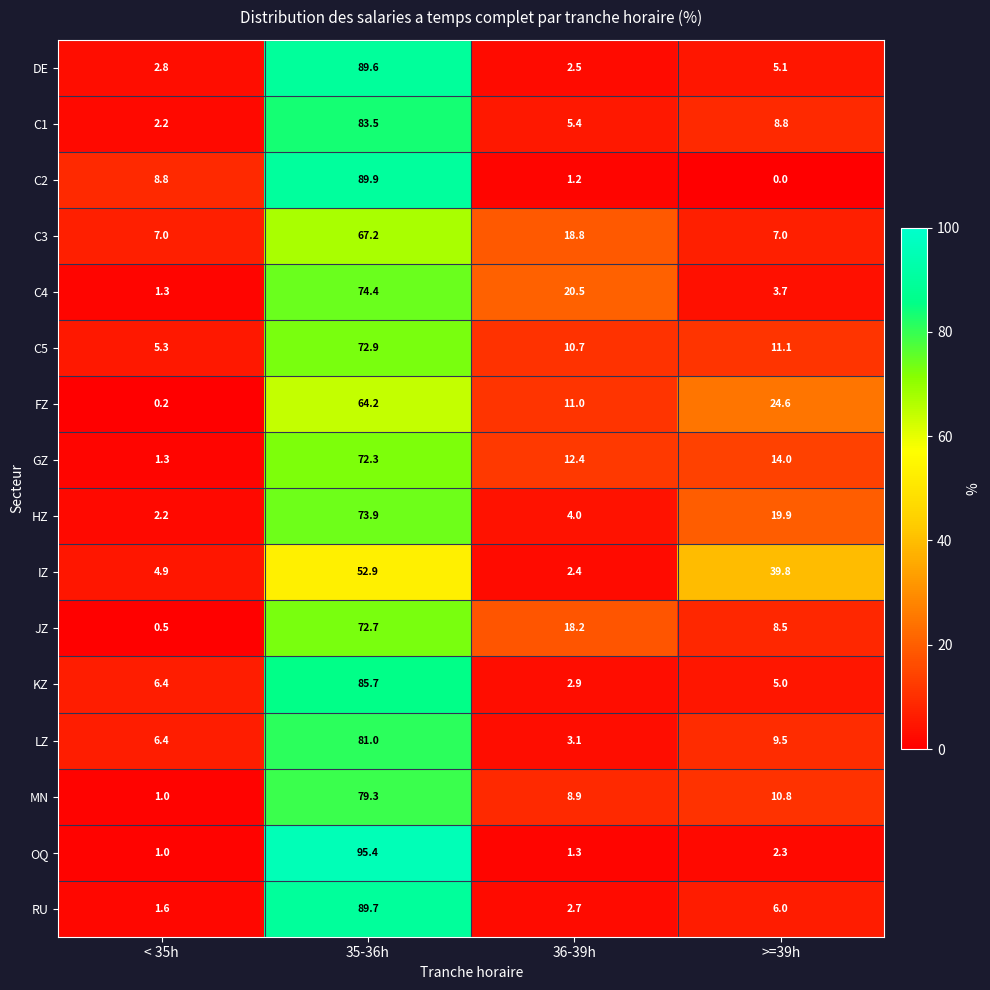

How many data points does each series have?

4